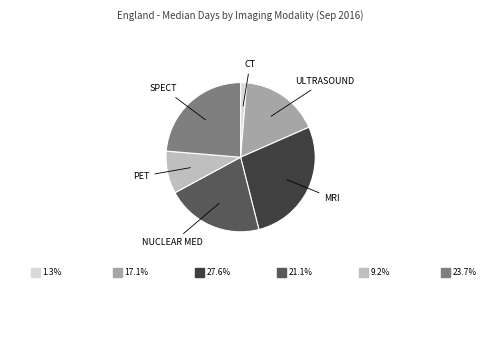

Is there a majority slice in this chart?

No